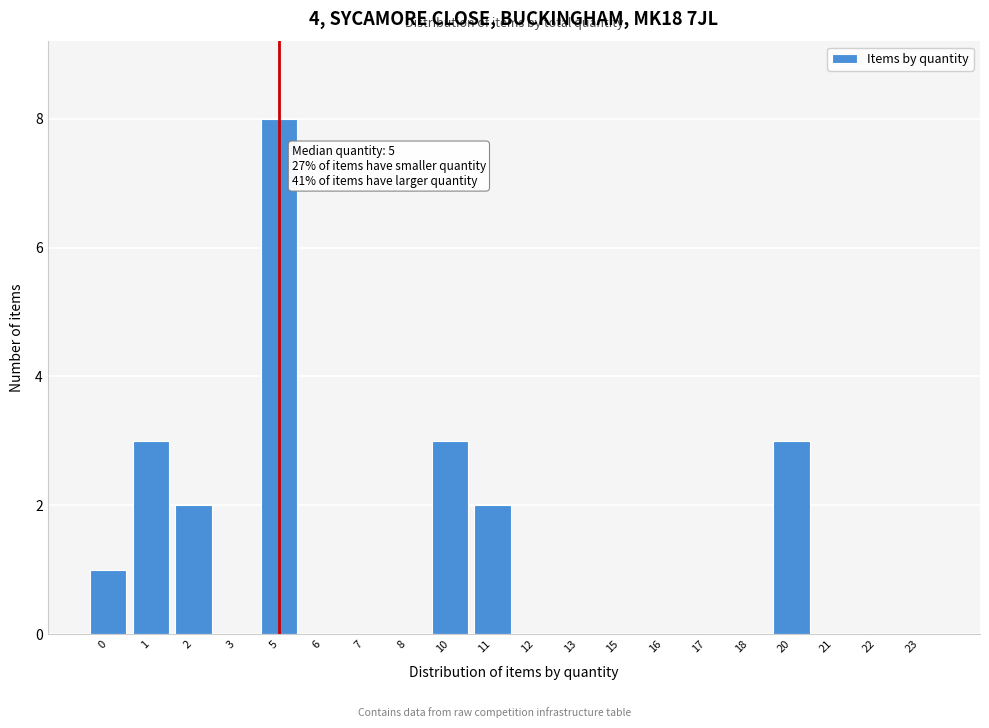

Reading right to left, list all the values displayed in this chart.

23=0	22=0	21=0	20=3	18=0	17=0	16=0	15=0	13=0	12=0	11=2	10=3	8=0	7=0	6=0	5=8	3=0	2=2	1=3	0=1